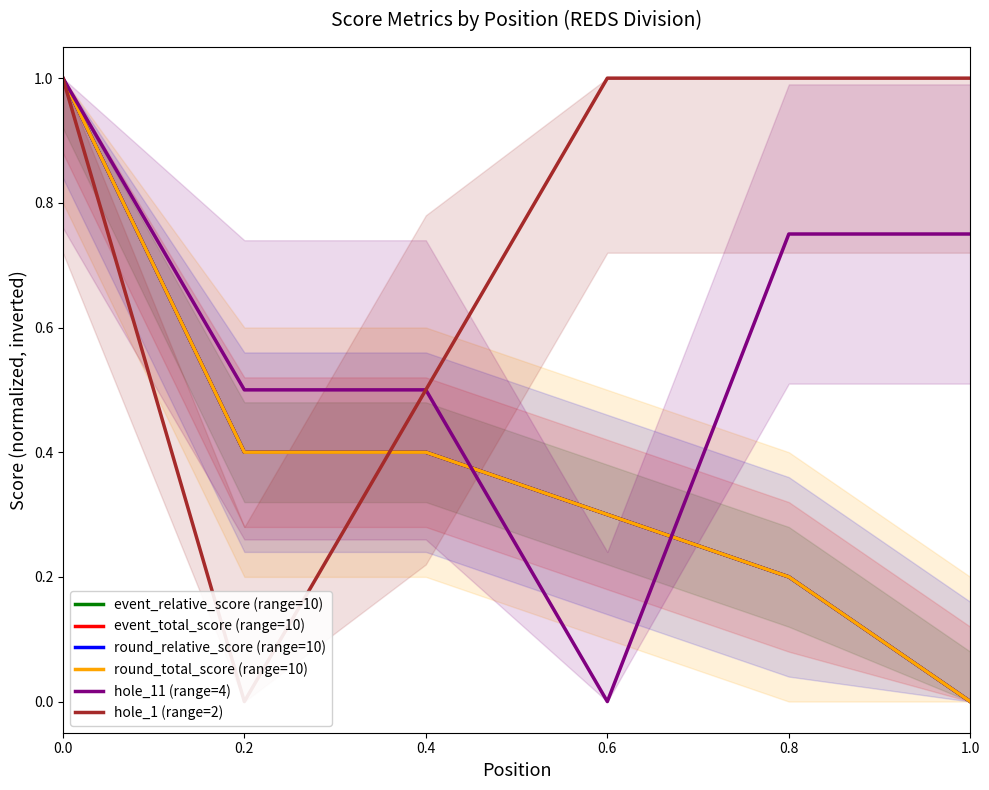

Reading left to right, what are all the values shown in this chart?

event_relative_score (range=10): 1.0	0.4	0.4	0.3	0.2	0.0
event_total_score (range=10): 1.0	0.4	0.4	0.3	0.2	0.0
round_relative_score (range=10): 1.0	0.4	0.4	0.3	0.2	0.0
round_total_score (range=10): 1.0	0.4	0.4	0.3	0.2	0.0
hole_11 (range=4): 1.0	0.5	0.5	0.0	0.8	0.8
hole_1 (range=2): 1.0	0.0	0.5	1.0	1.0	1.0